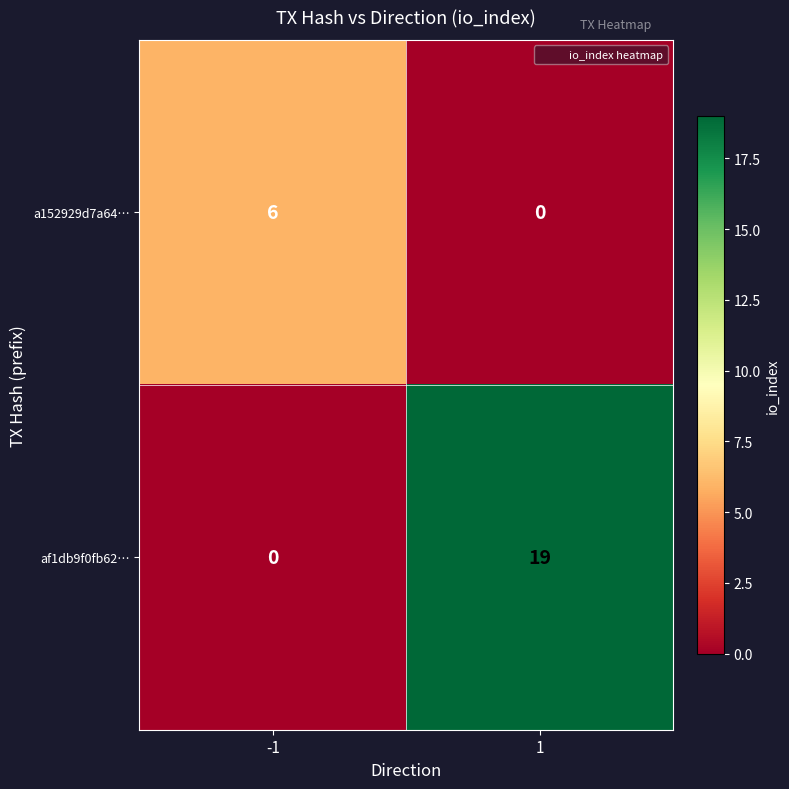

Rank the series by their average value, from highest to lowest.

af1db9f0fb62…, a152929d7a64…